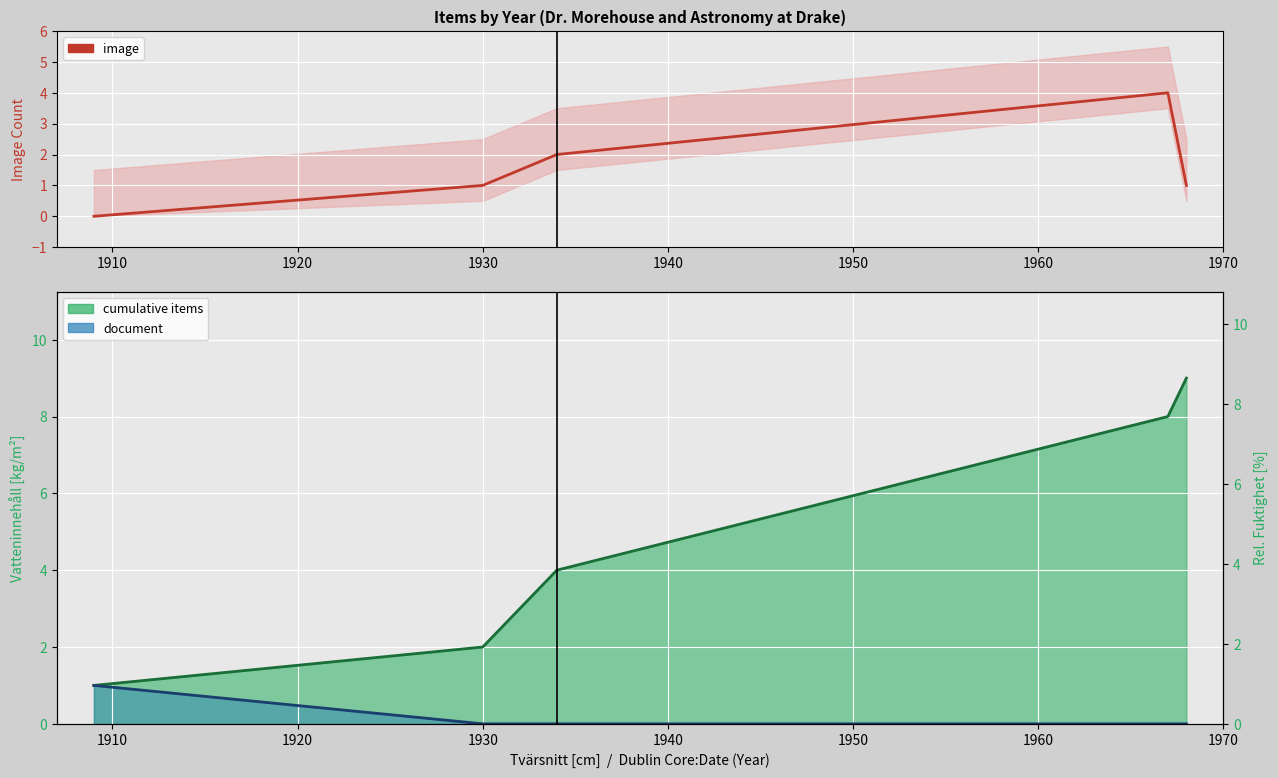

True or false: document and cumulative items intersect in this chart.

False